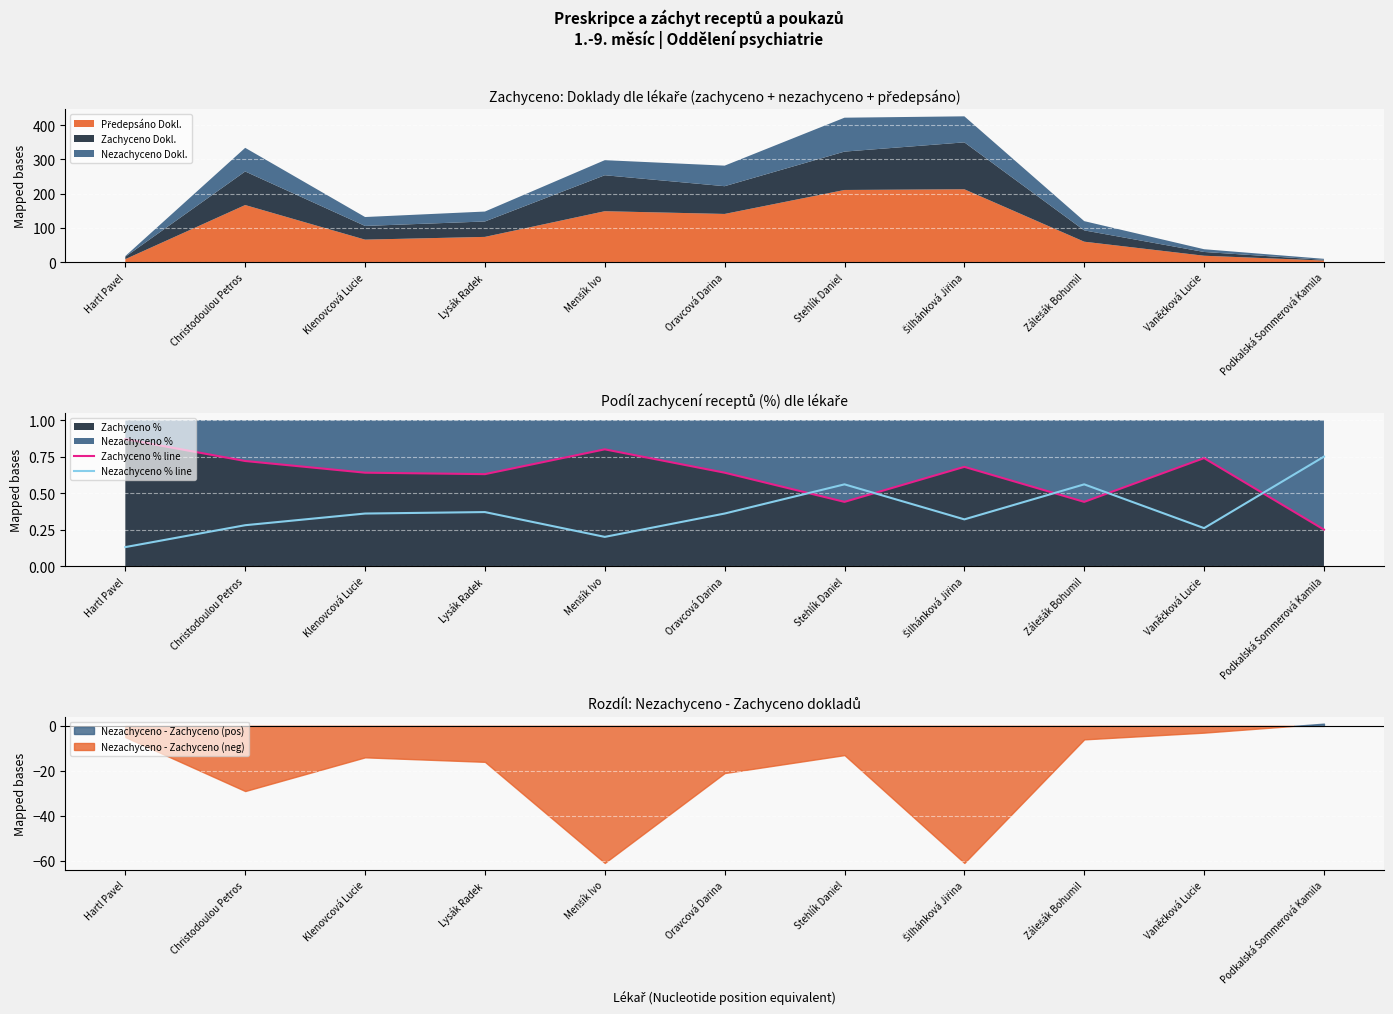

After their last crossing, which series has the higher values: Nezachyceno % line or Zachyceno % line?

Nezachyceno % line